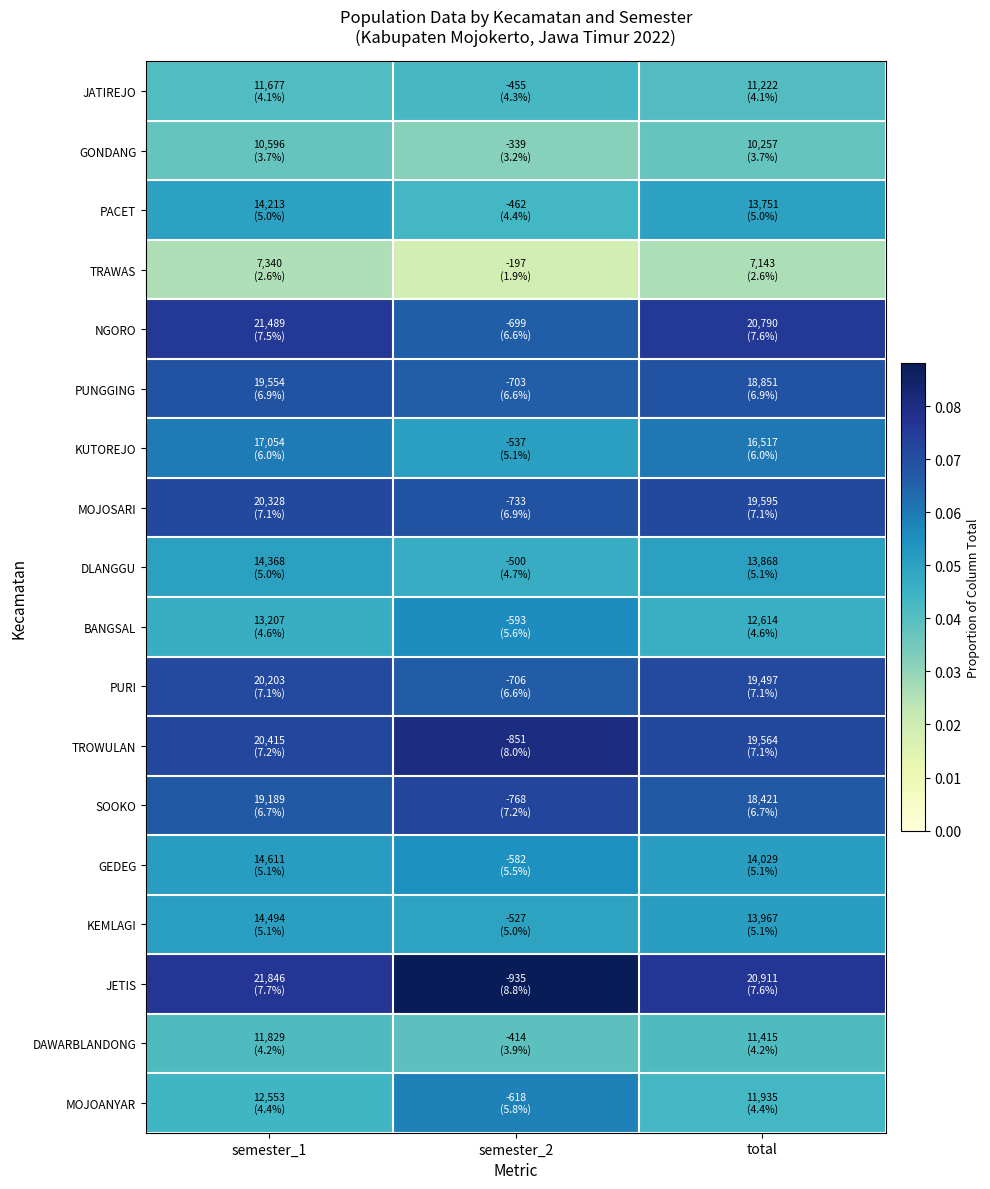

Reading left to right, transcribe all the data shown in this chart.

JATIREJO: semester_1=0.0	semester_2=0.0	total=0.0
GONDANG: semester_1=0.0	semester_2=0.0	total=0.0
PACET: semester_1=0.0	semester_2=0.0	total=0.1
TRAWAS: semester_1=0.0	semester_2=0.0	total=0.0
NGORO: semester_1=0.1	semester_2=0.1	total=0.1
PUNGGING: semester_1=0.1	semester_2=0.1	total=0.1
KUTOREJO: semester_1=0.1	semester_2=0.1	total=0.1
MOJOSARI: semester_1=0.1	semester_2=0.1	total=0.1
DLANGGU: semester_1=0.1	semester_2=0.0	total=0.1
BANGSAL: semester_1=0.0	semester_2=0.1	total=0.0
PURI: semester_1=0.1	semester_2=0.1	total=0.1
TROWULAN: semester_1=0.1	semester_2=0.1	total=0.1
SOOKO: semester_1=0.1	semester_2=0.1	total=0.1
GEDEG: semester_1=0.1	semester_2=0.1	total=0.1
KEMLAGI: semester_1=0.1	semester_2=0.0	total=0.1
JETIS: semester_1=0.1	semester_2=0.1	total=0.1
DAWARBLANDONG: semester_1=0.0	semester_2=0.0	total=0.0
MOJOANYAR: semester_1=0.0	semester_2=0.1	total=0.0